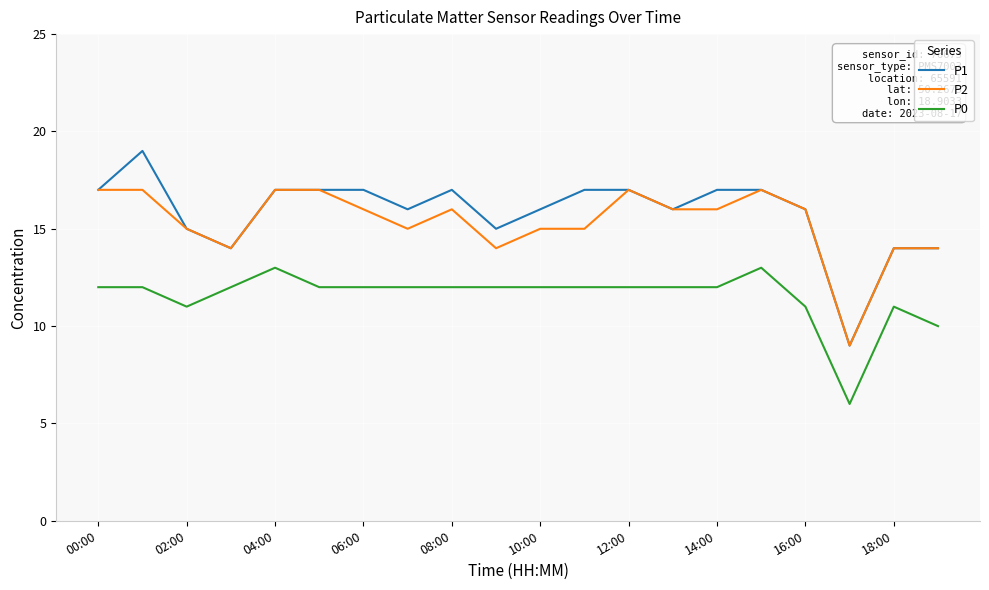

At how many categories does at least one series exceed 6?

20